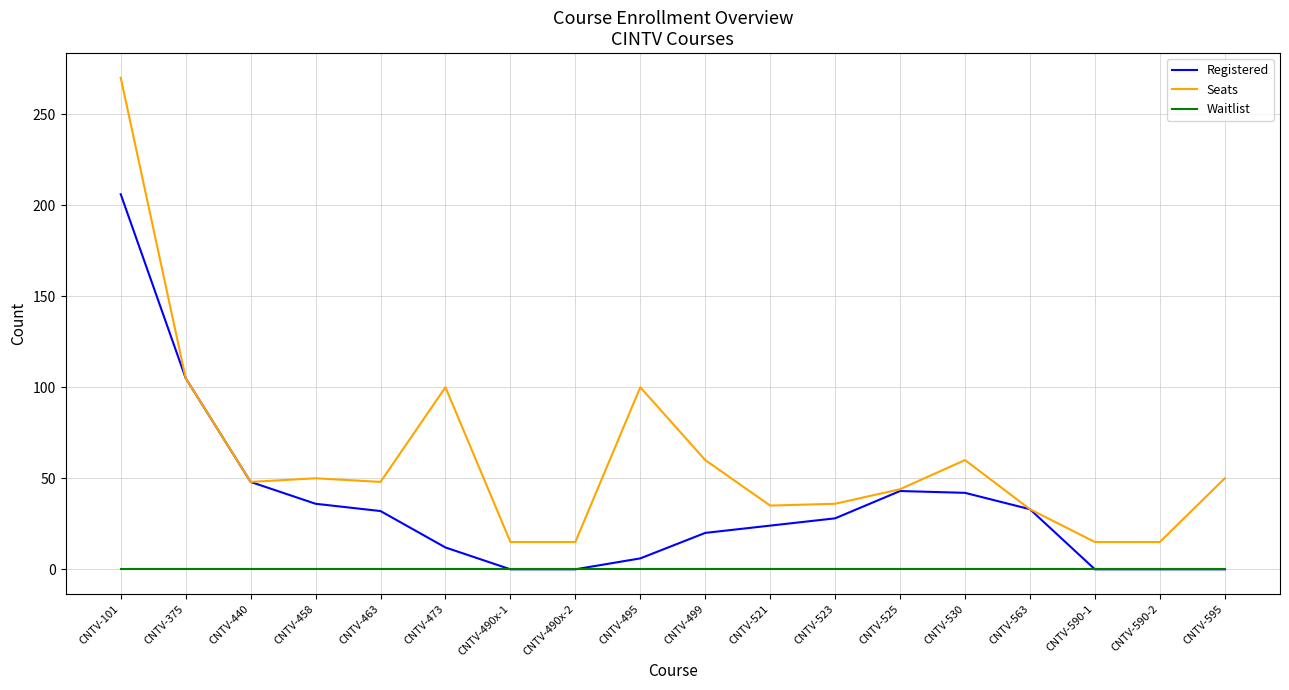

At which label does Registered first exceed 28?

CNTV-101